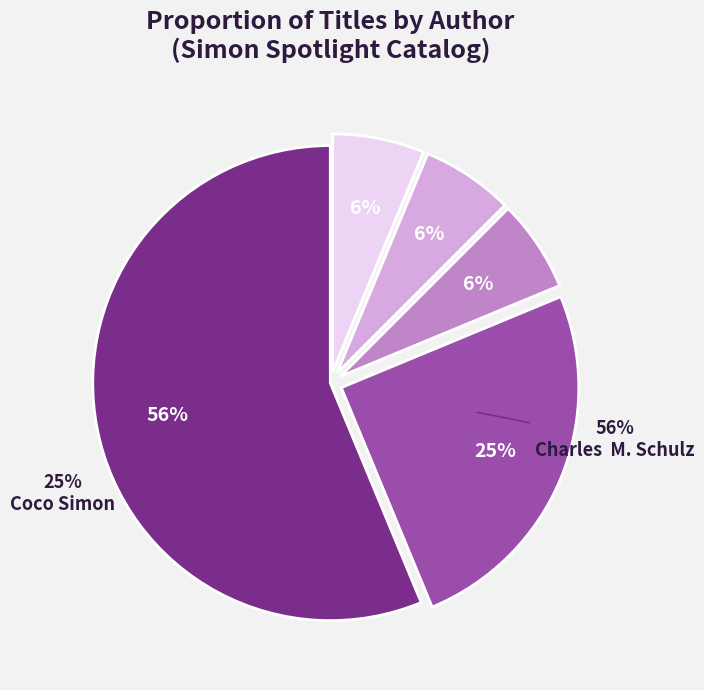

What portion of the pie excludes Ryder Windham?

93.8%